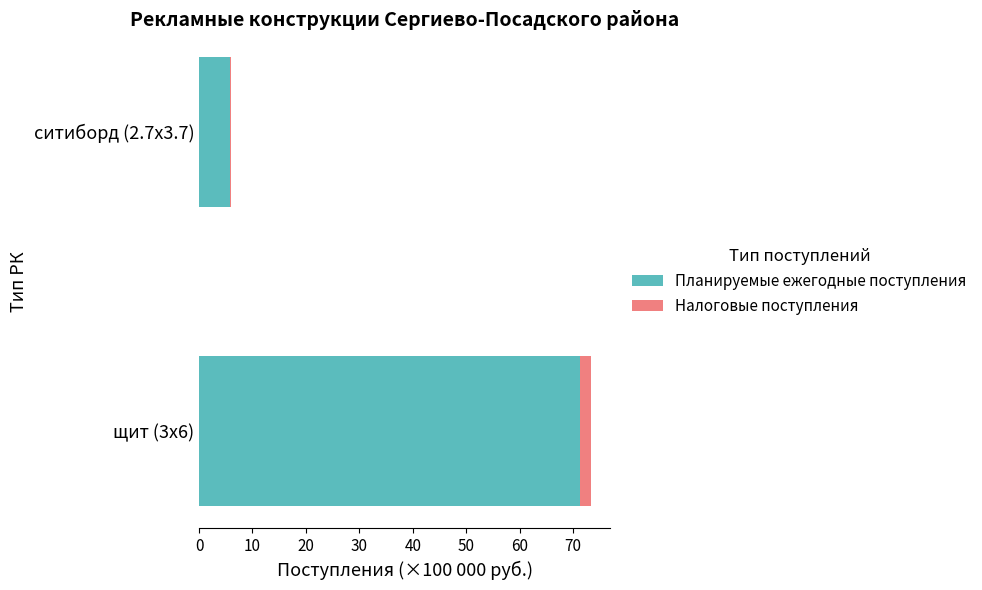

What is the lowest value of the Планируемые ежегодные поступления series?

5.8